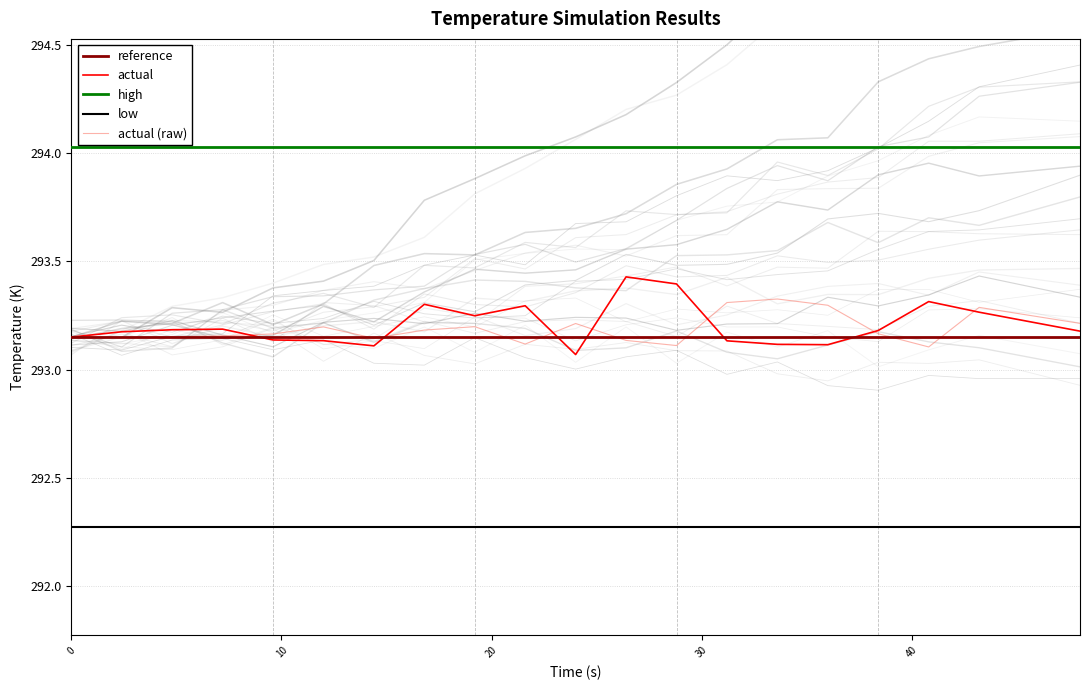

Is the value of low at 0 greater than the value of actual (raw) at 10?

No